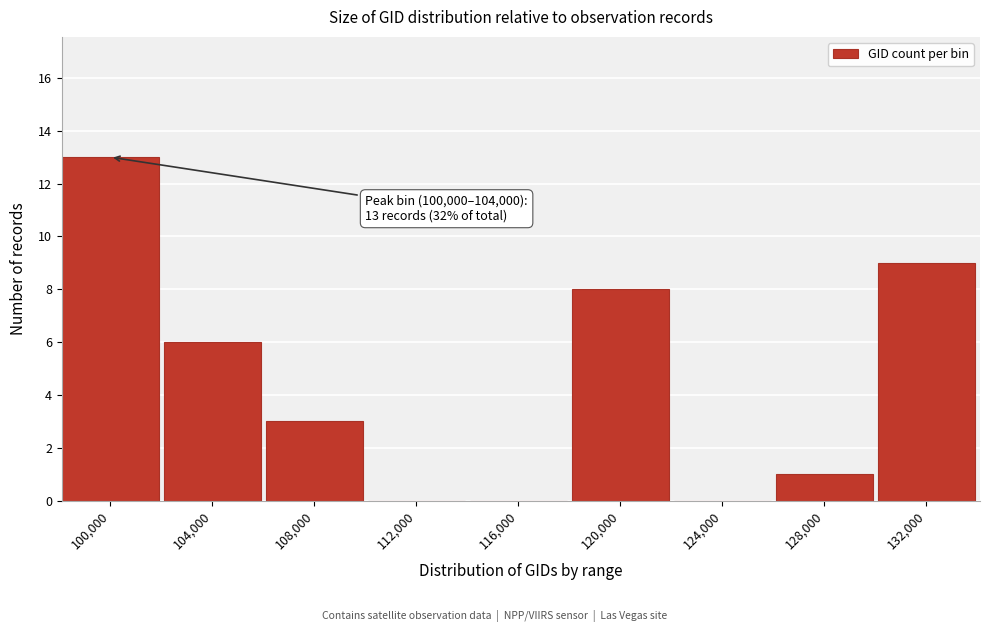

Reading right to left, transcribe all the data shown in this chart.

132,000=9	128,000=1	124,000=0	120,000=8	116,000=0	112,000=0	108,000=3	104,000=6	100,000=13